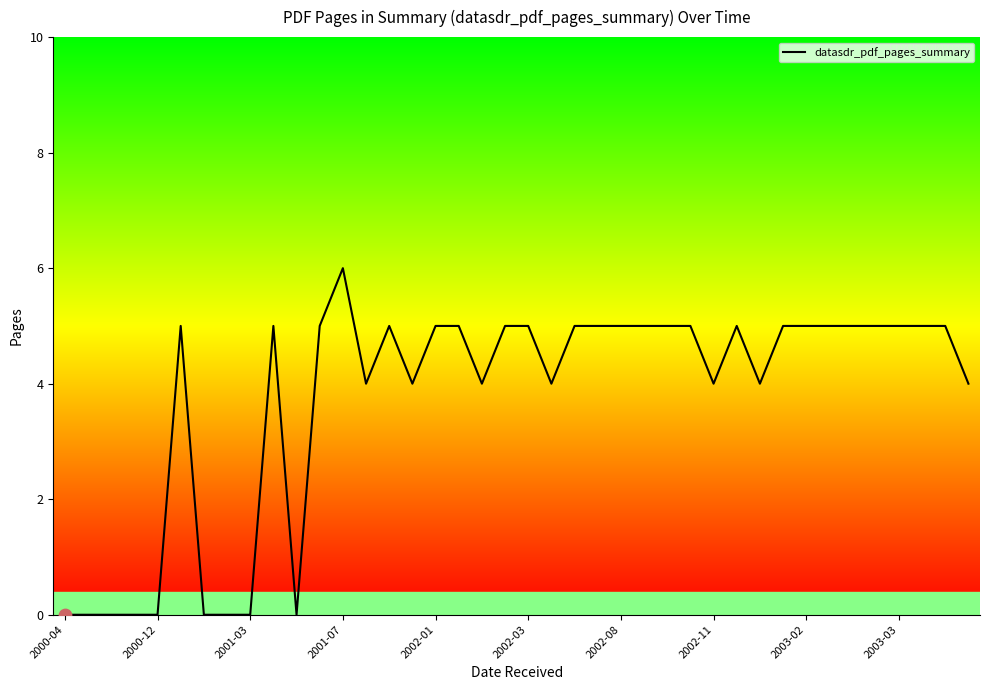

What is the maximum value shown in the chart?

6